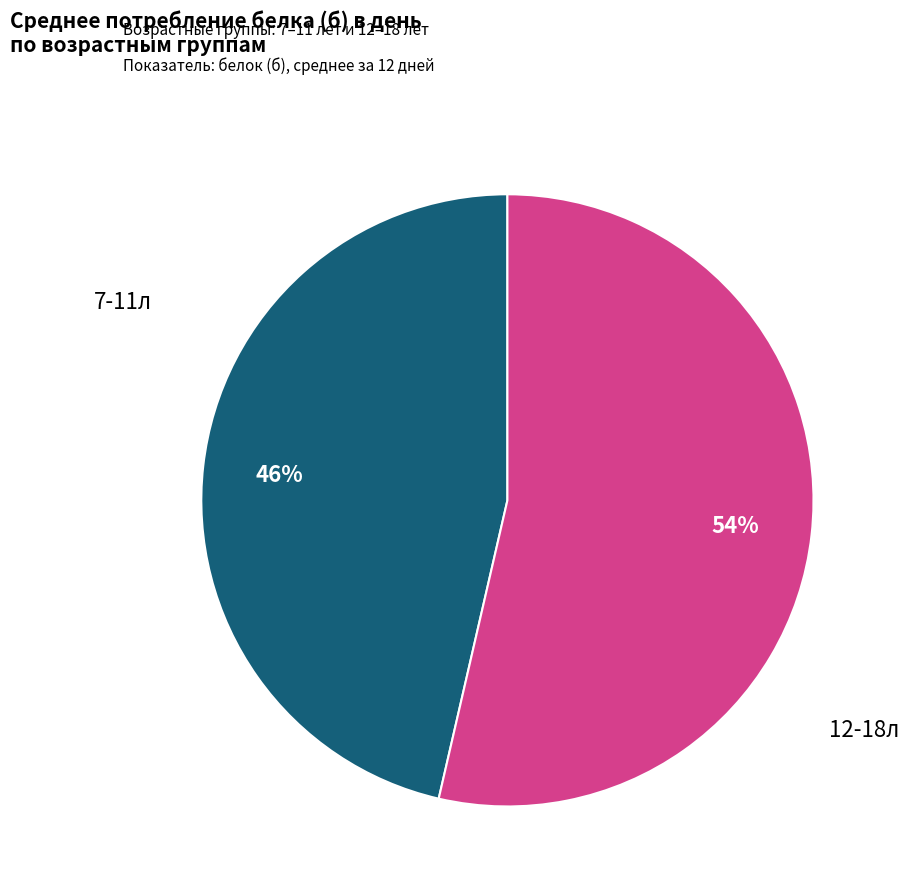

Rank the categories by value from lowest to highest.

7-11л, 12-18л